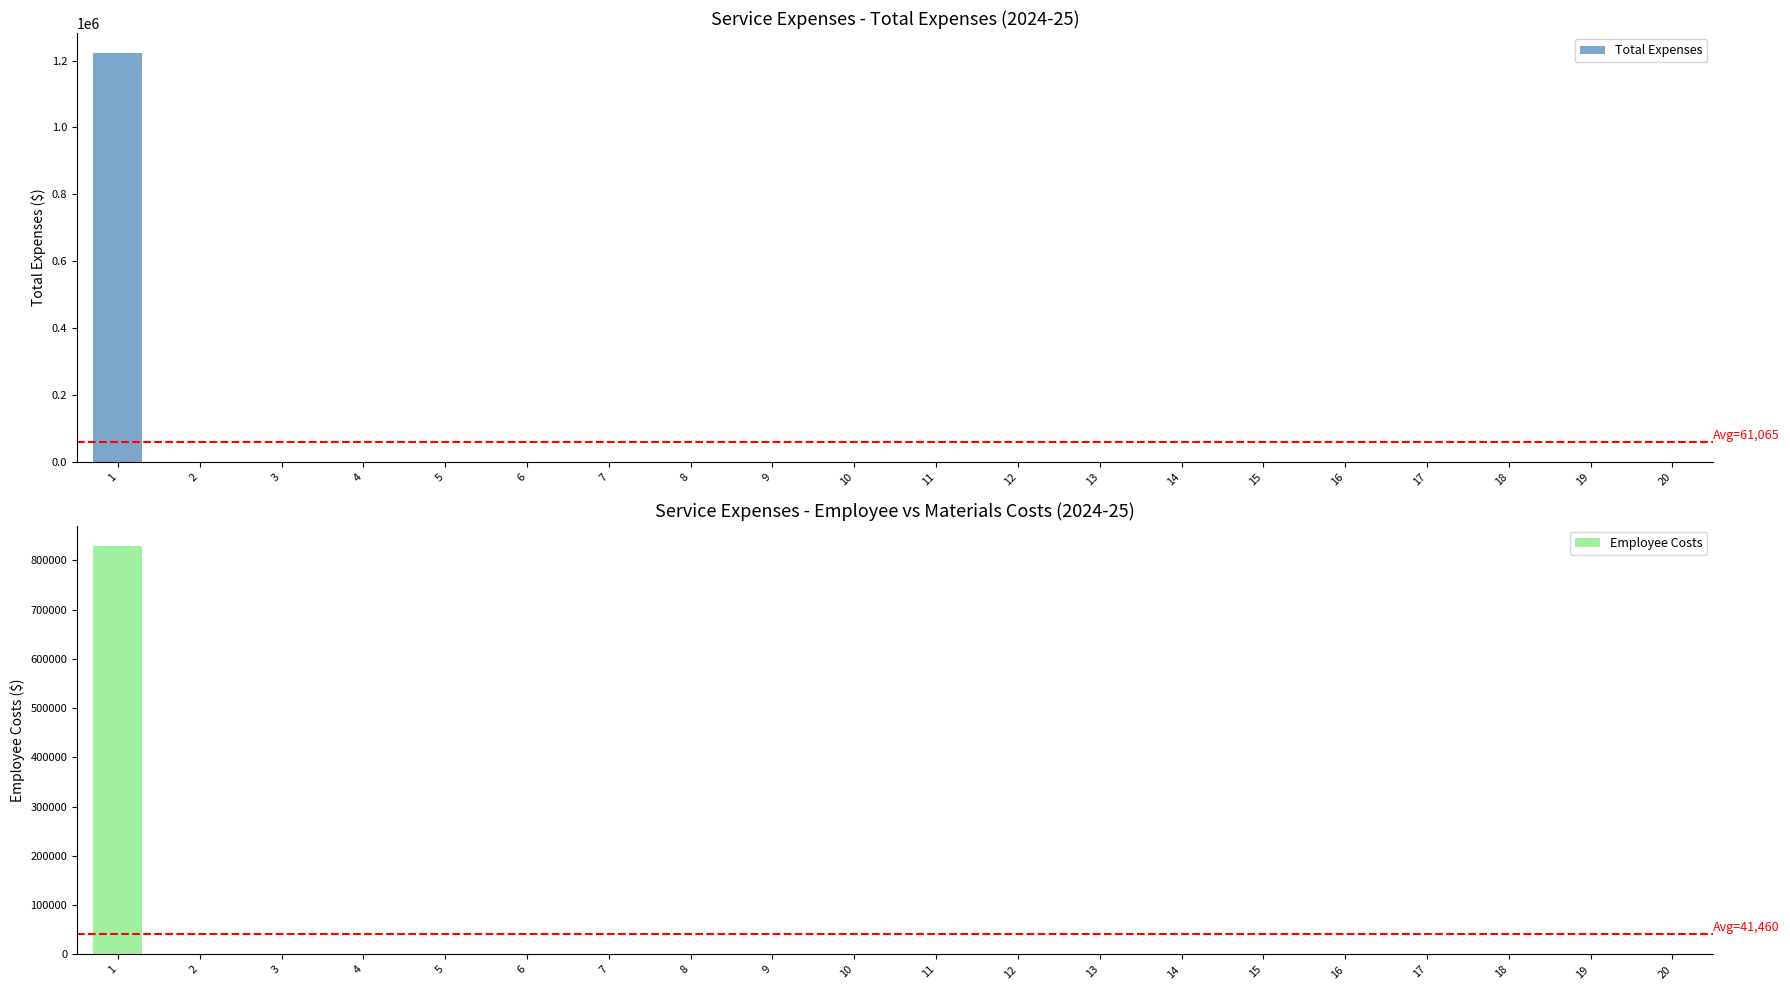

What is the difference between the Employee Costs values at 9 and 1?

829200